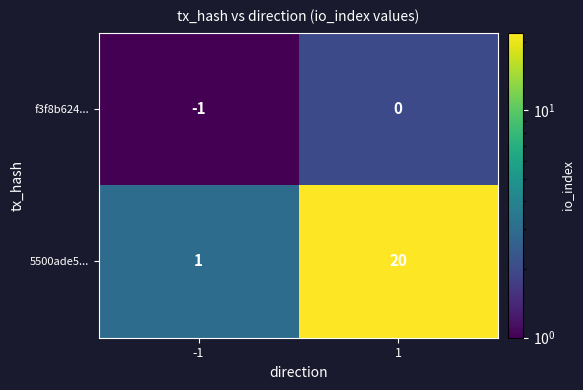

What is the difference between the maximum and minimum values in the 5500ade5... series?

19